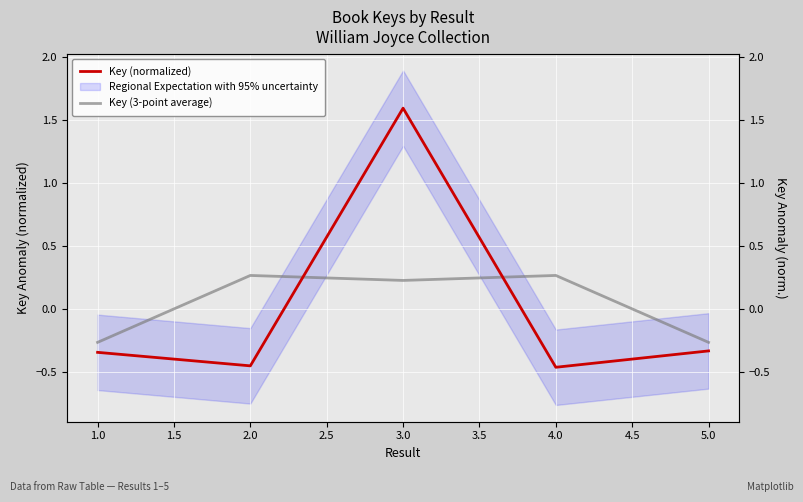

Which series has the largest total across all categories?

Key (3-point average)